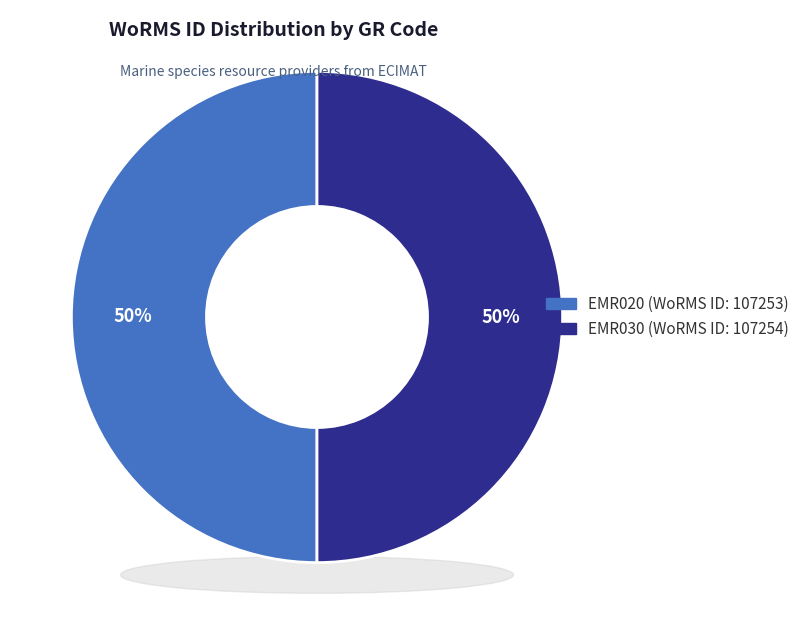

Rank the categories by value from highest to lowest.

EMR030, EMR020